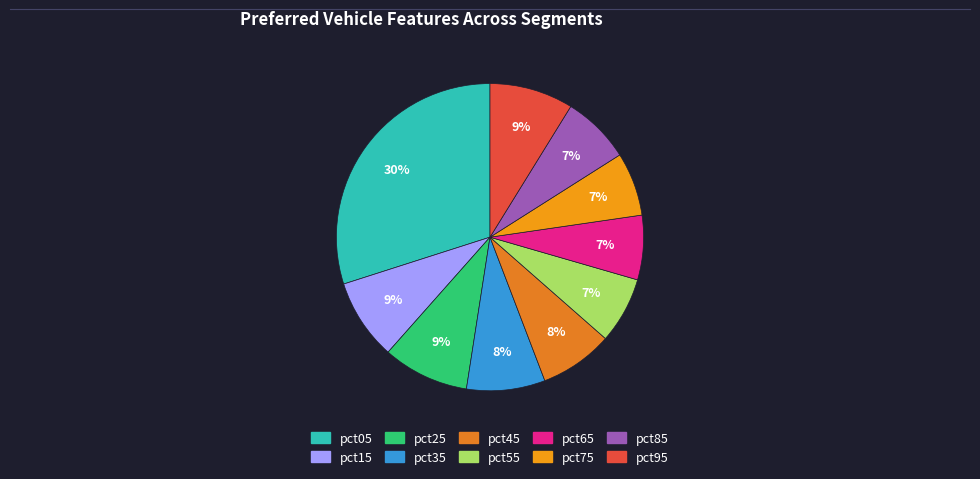

Is there a majority slice in this chart?

No